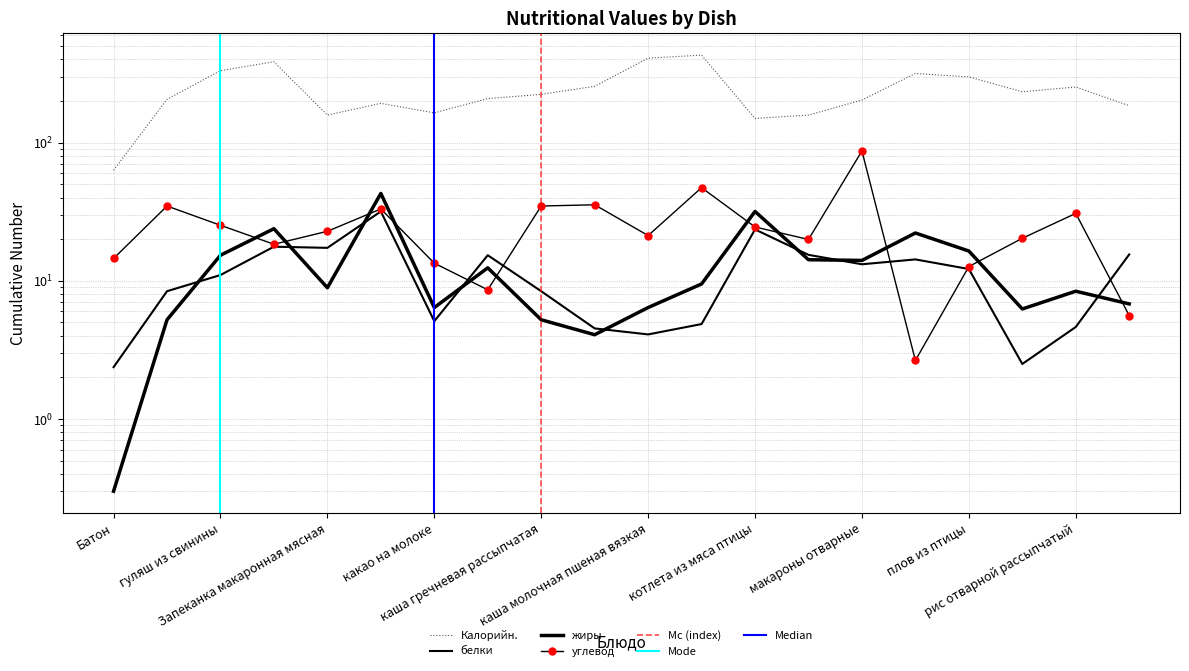

What is the approximate value of Калорийн. at картофельное пюре?

208.0